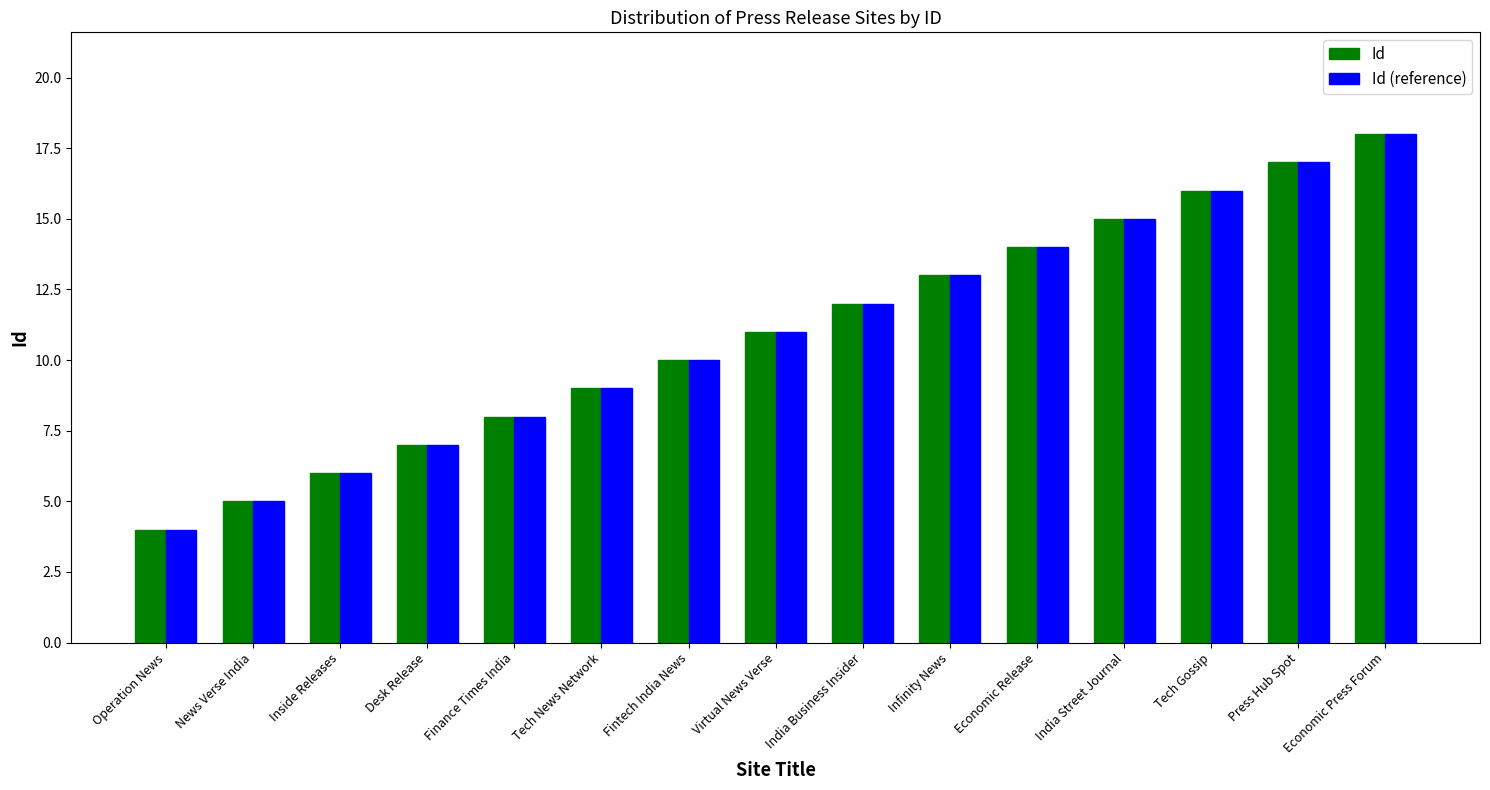

What is the sum of the Id values at Press Hub Spot and Infinity News?

30